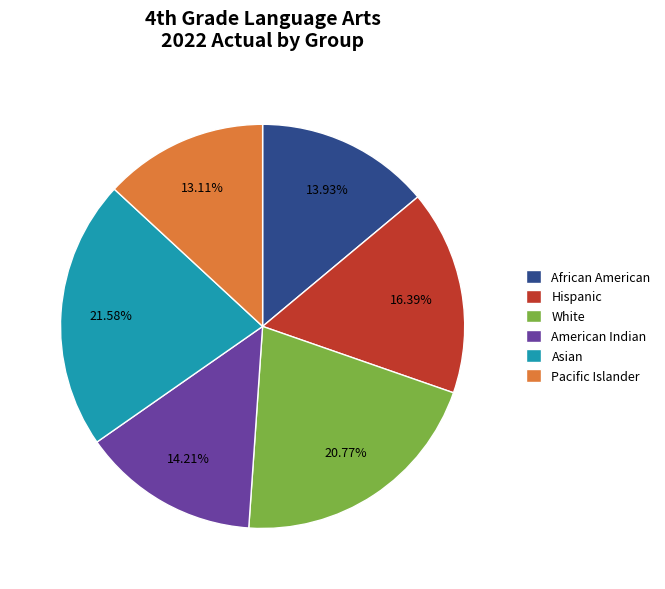

Is African American the majority of the pie?

No